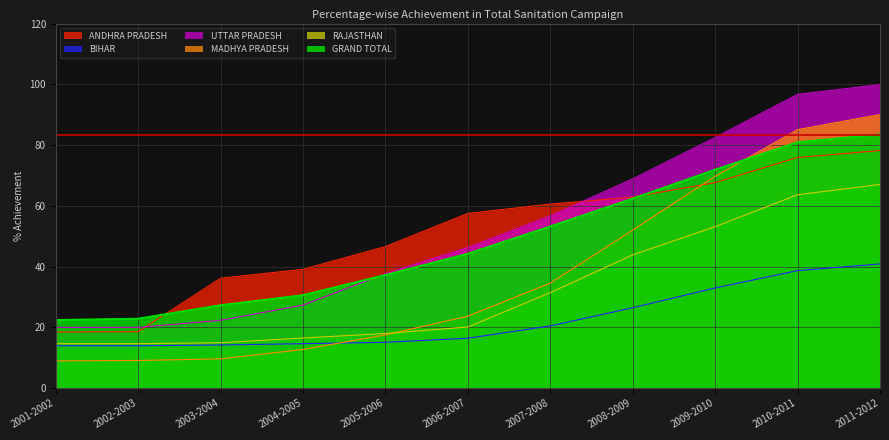

At 2001-2002, list the series in order from largest to smallest.

GRAND TOTAL, UTTAR PRADESH, ANDHRA PRADESH, RAJASTHAN, BIHAR, MADHYA PRADESH